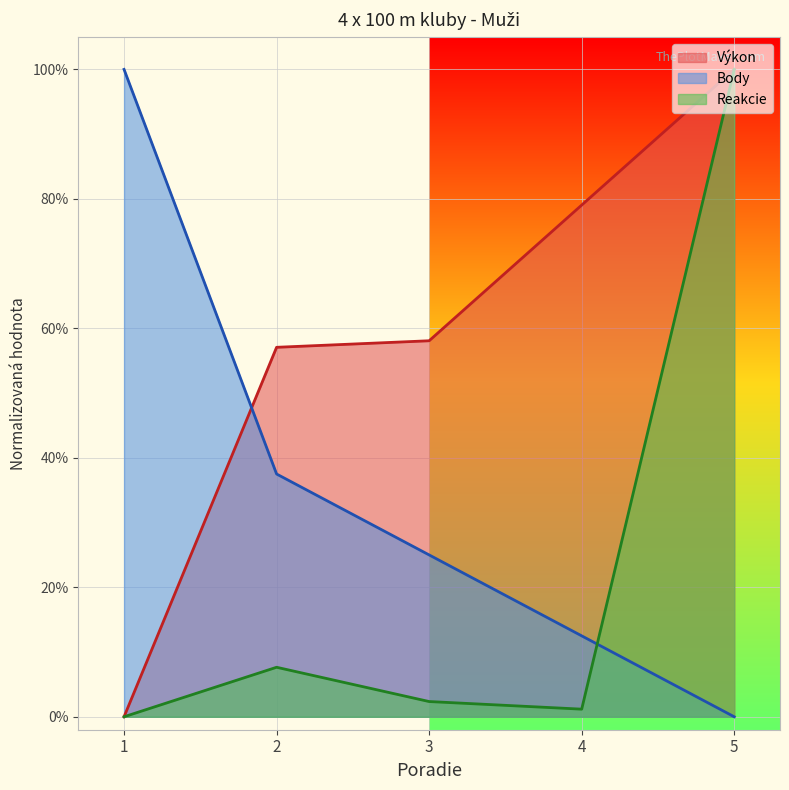

List the series in order of their peak value, highest first.

Výkon, Body, Reakcie